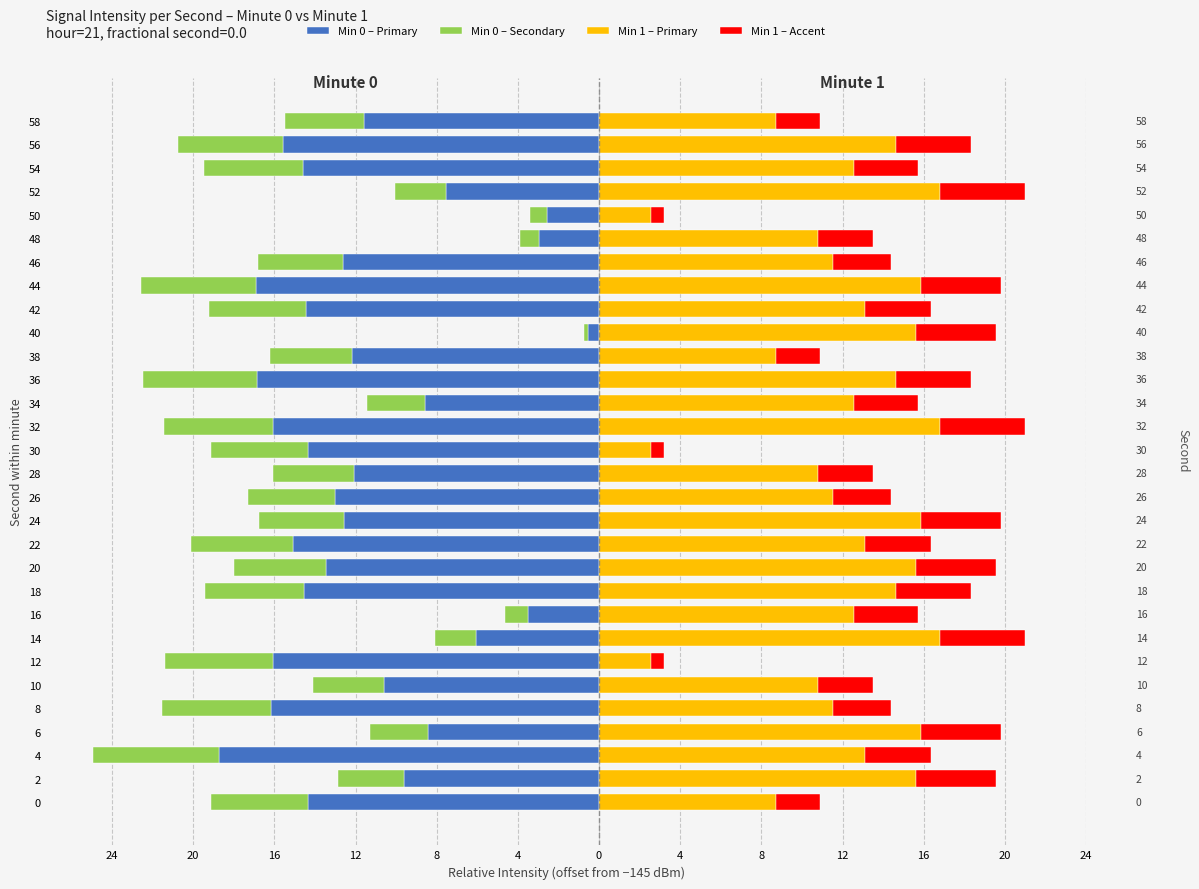

Which series has the largest range (max minus min)?

Min 0 – Primary